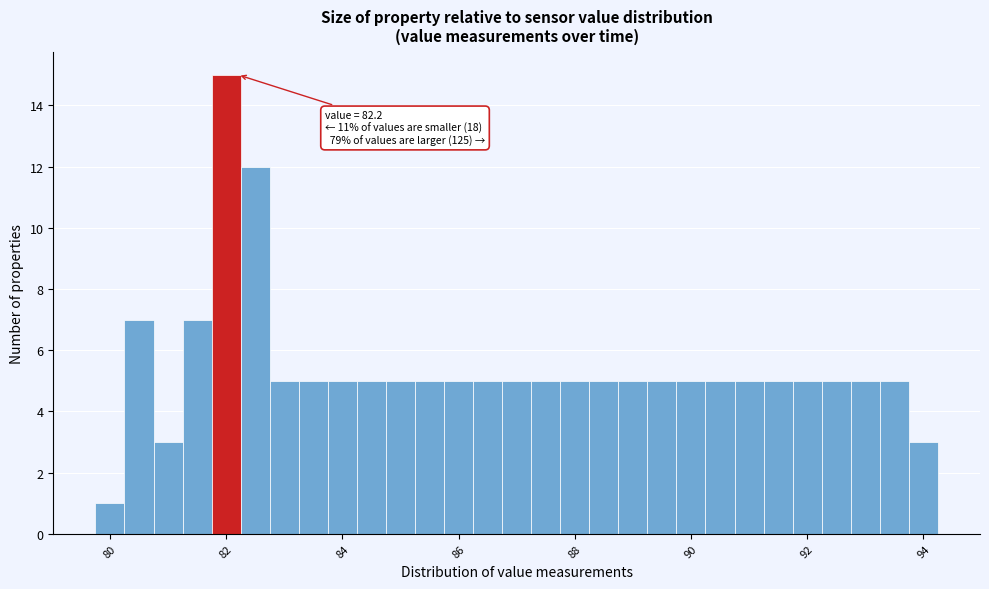

Read against the x-axis, roughly where is the centre of the tallest bar?

82.0